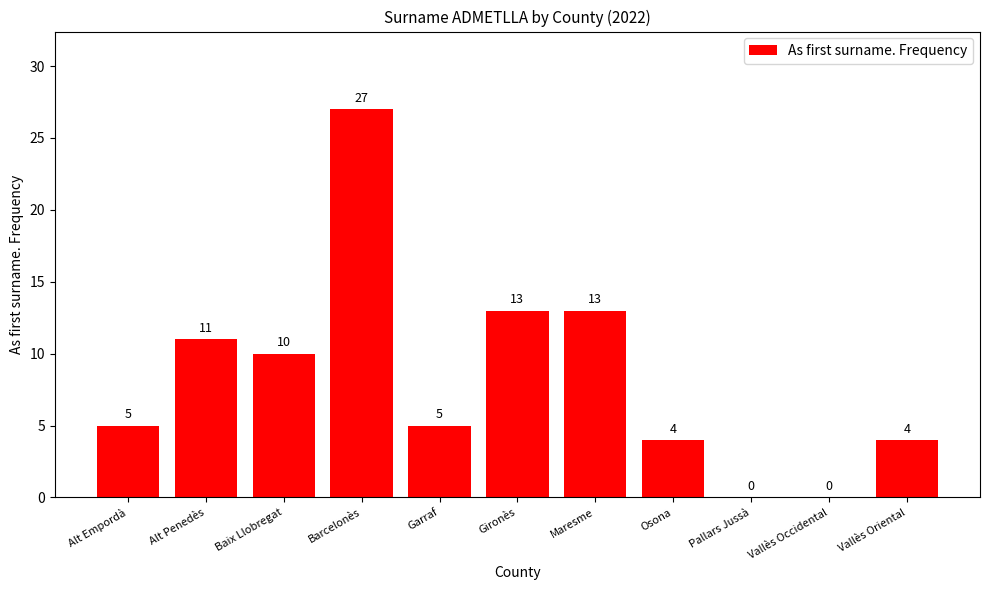

What is the change in value from Alt Empordà to Baix Llobregat?

+5